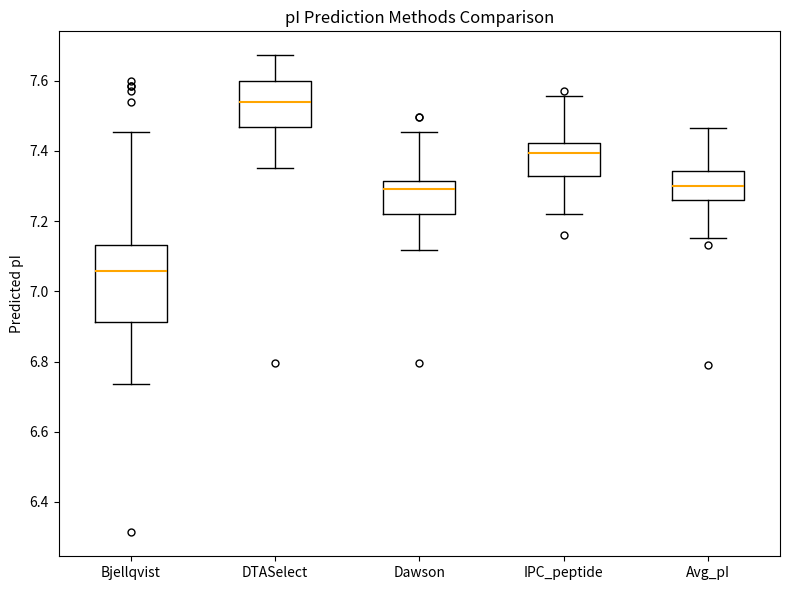

Reading left to right, read every box against the y-axis: the position of its median line, the range the box covers, and the ends of its whiskers. The values are not printed on the chart, so give them approximately, as read against the axis.

Bjellqvist: median 7.06, box 6.92 to 7.14, whiskers 6.74 to 7.46
DTASelect: median 7.54, box 7.46 to 7.60, whiskers 7.36 to 7.68
Dawson: median 7.30, box 7.22 to 7.32, whiskers 7.12 to 7.46
IPC_peptide: median 7.40, box 7.32 to 7.42, whiskers 7.22 to 7.56
Avg_pI: median 7.30, box 7.26 to 7.34, whiskers 7.16 to 7.46